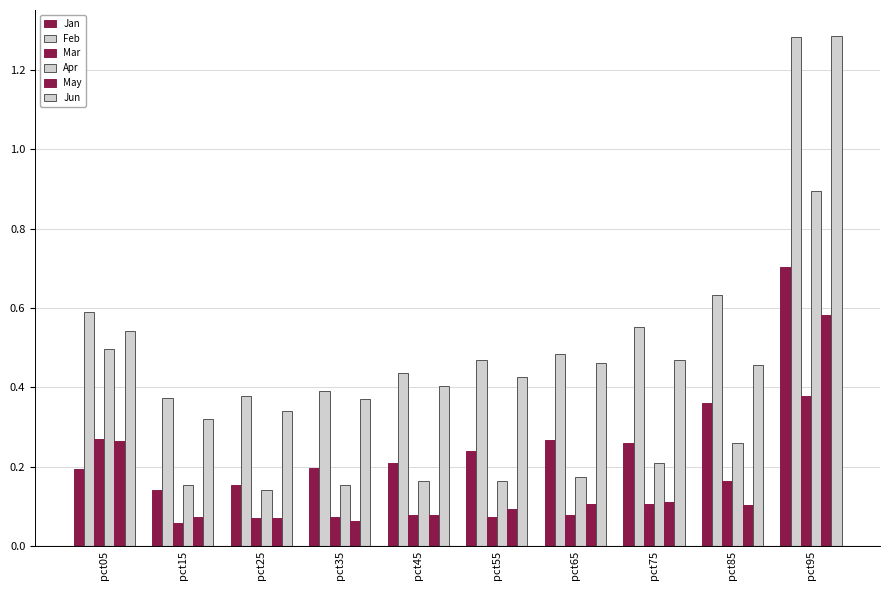

How many categories are shown in the chart?

10